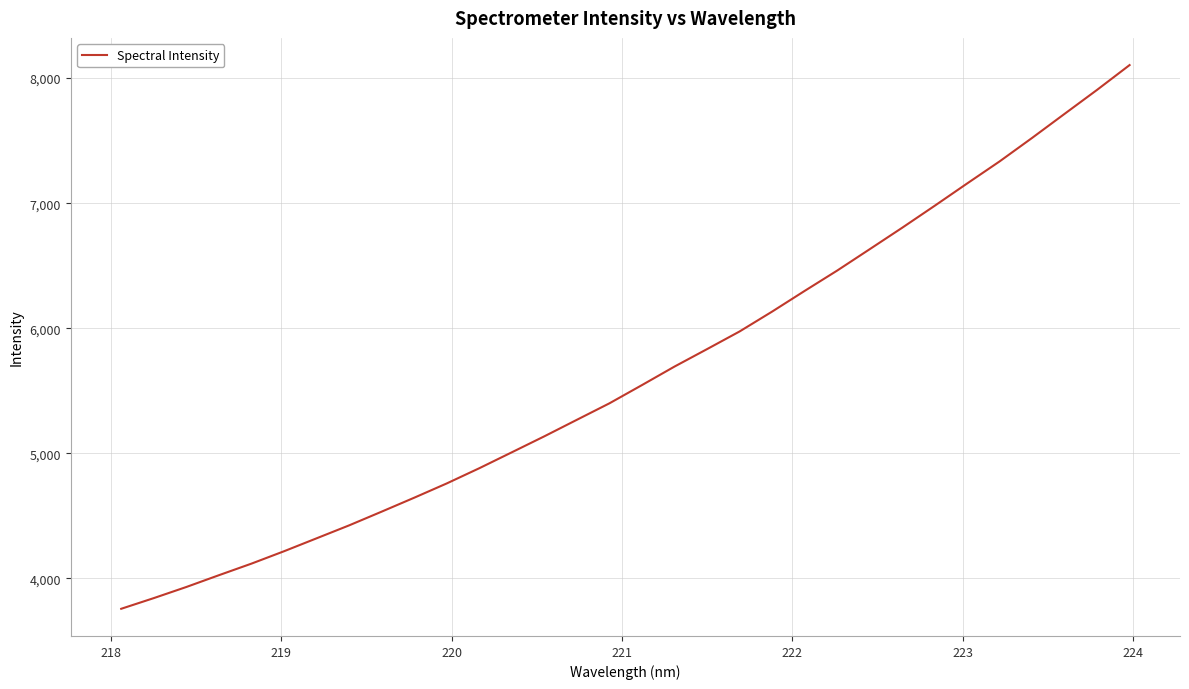

Reading left to right, extract all data points from this chart.

3756.3	3841.6	3930.5	4024.7	4117.4	4216.3	4319.7	4423.3	4533.1	4644.6	4758.8	4880.4	5007.8	5135.7	5267.8	5399.5	5545.3	5693.2	5832.7	5973.8	6132.6	6298.0	6460.5	6631.3	6803.0	6978.7	7157.4	7334.0	7521.8	7714.3	7906.2	8104.2